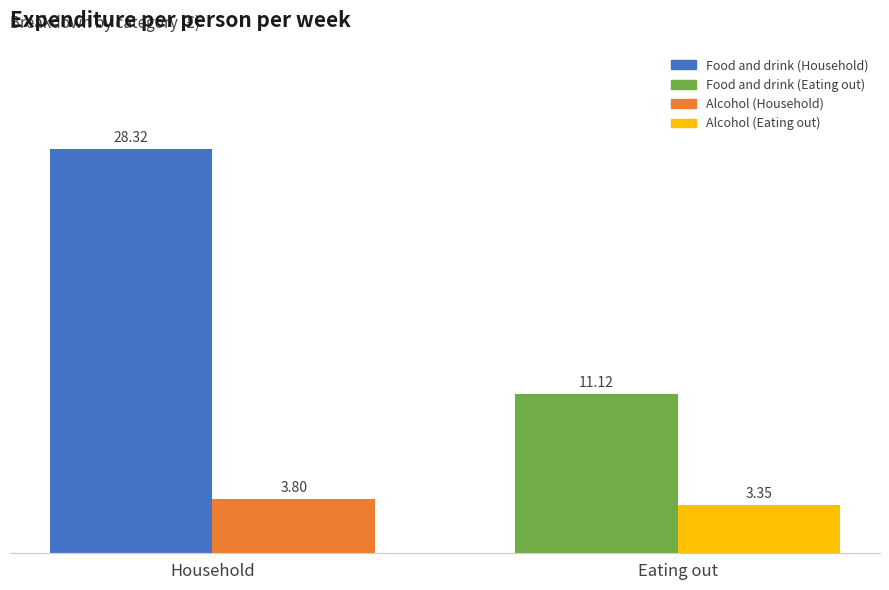

Which series has the widest spread of values?

Food and drink (Household)